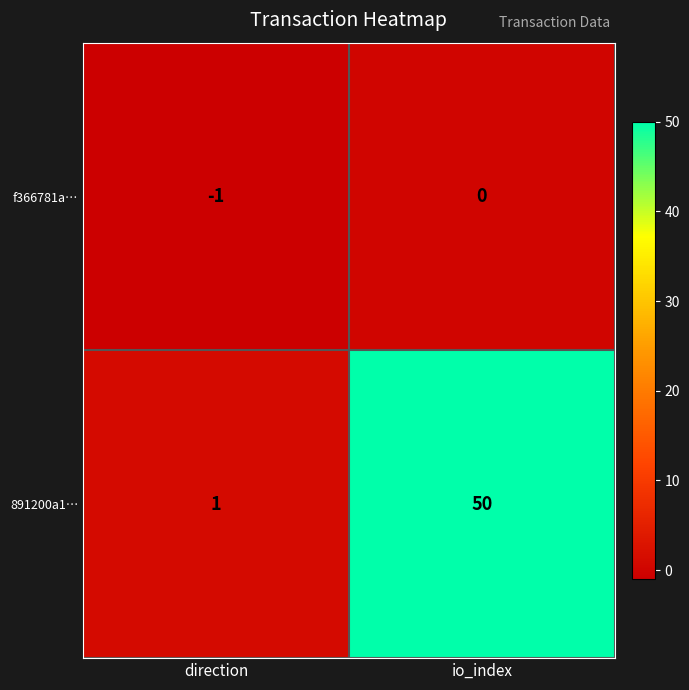

Reading left to right, list all the values displayed in this chart.

f366781a…: -1	0
891200a1…: 1	50